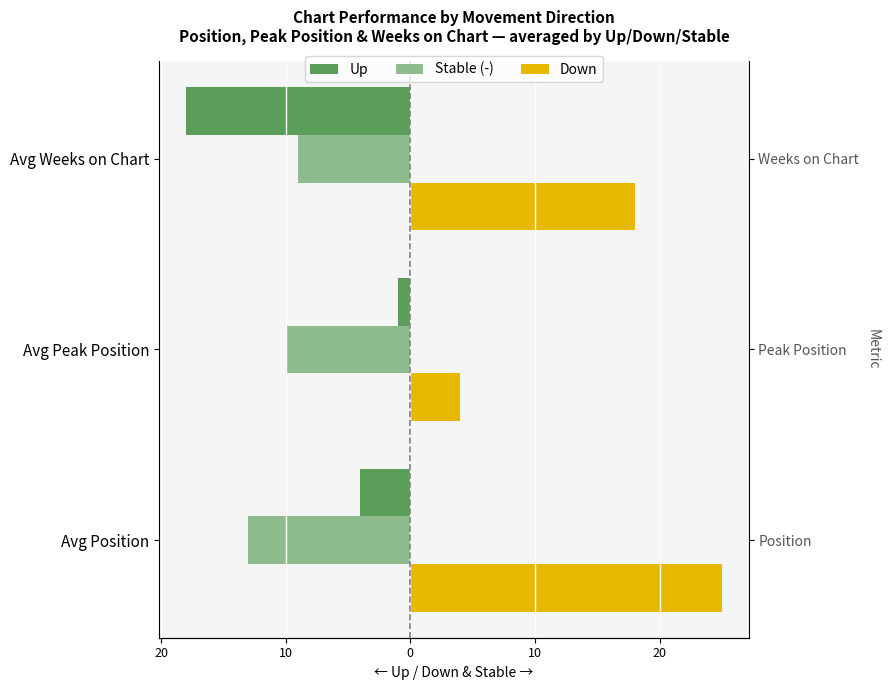

The Up series shows -18 at Avg Weeks on Chart. True or false?

True